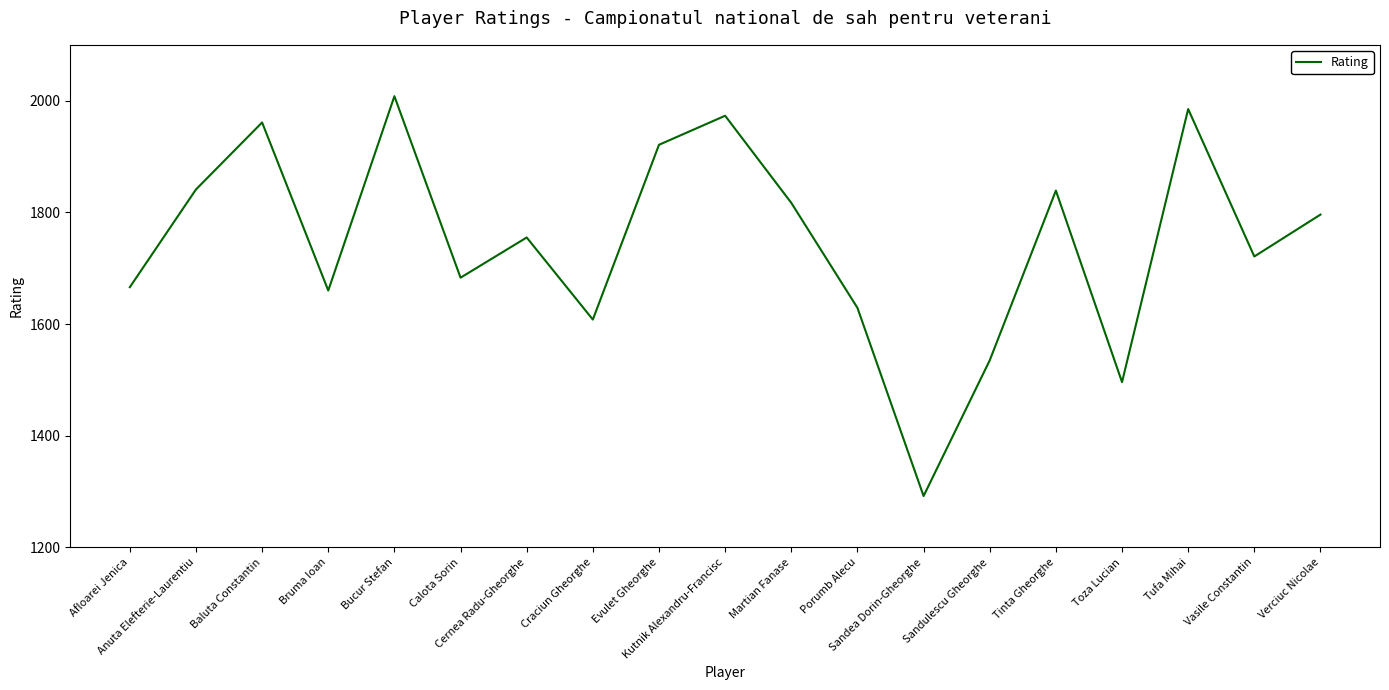

How many interior local peaks (higher than both neighbors) does the data have?

6